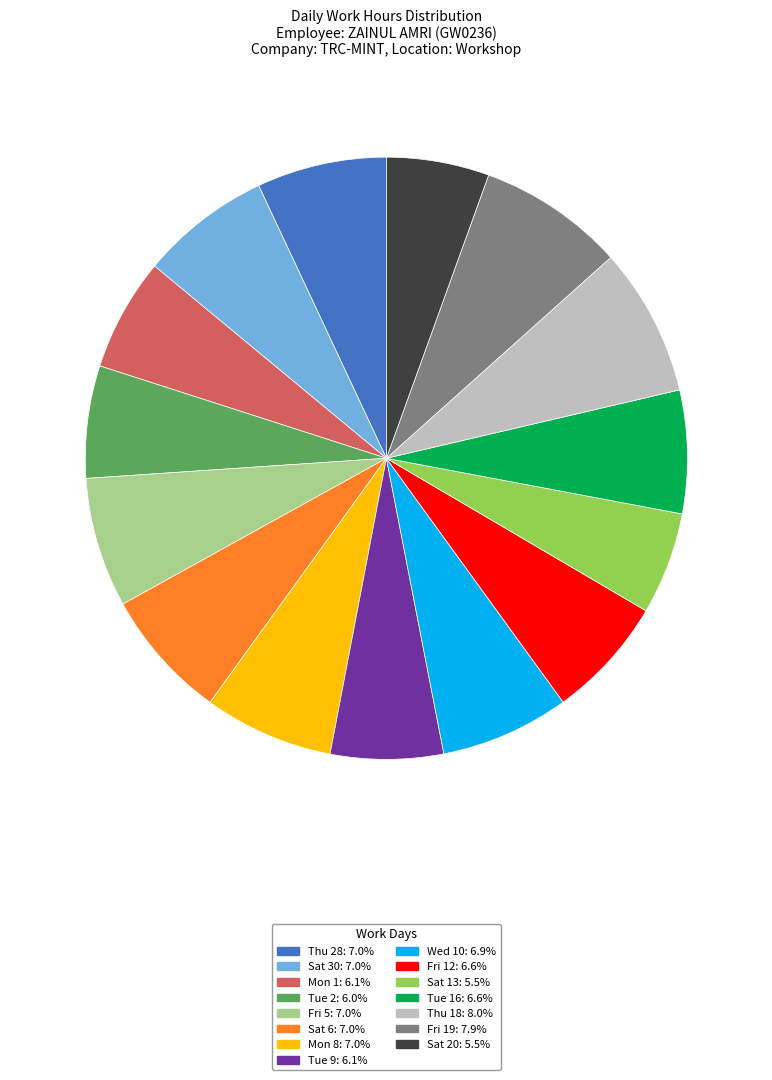

Is there any slice that represents more than half of the pie?

No